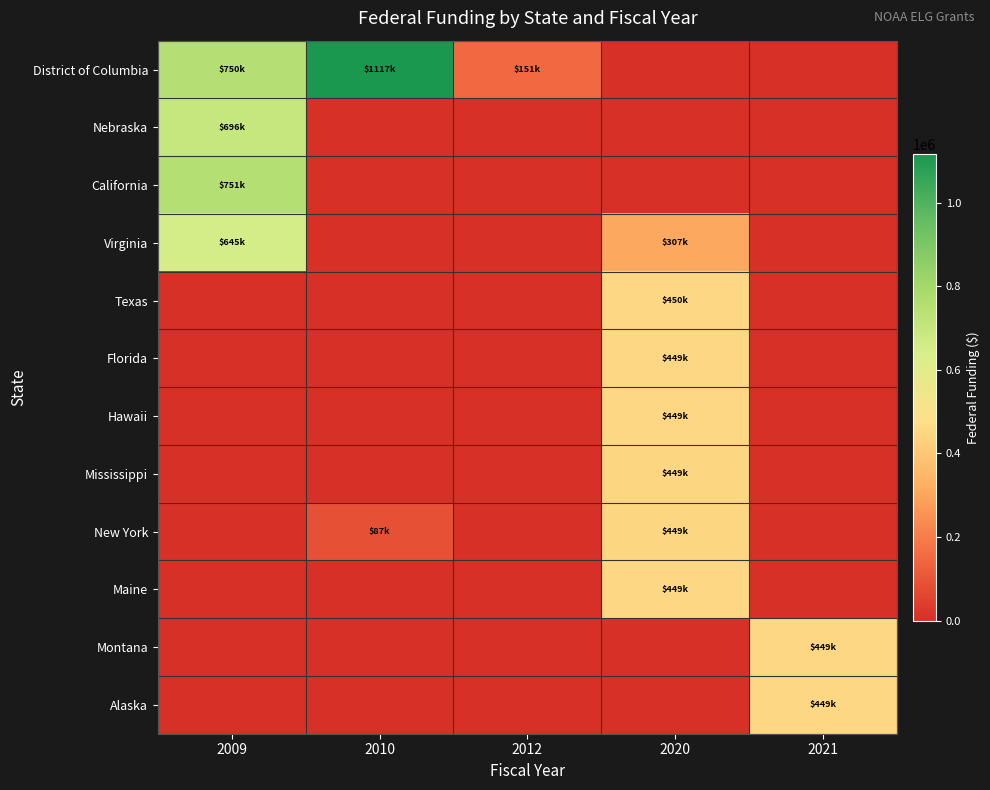

At 2010, list the series in order from smallest to largest.

Nebraska, California, Virginia, Texas, Florida, Hawaii, Mississippi, Maine, Montana, Alaska, New York, District of Columbia